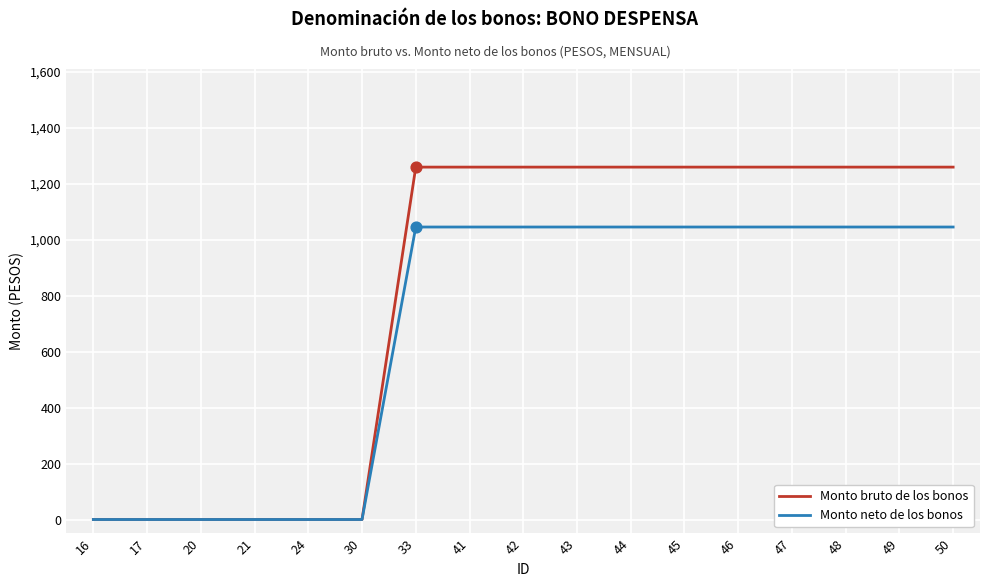

What are all the series names shown in the legend?

Monto bruto de los bonos, Monto neto de los bonos